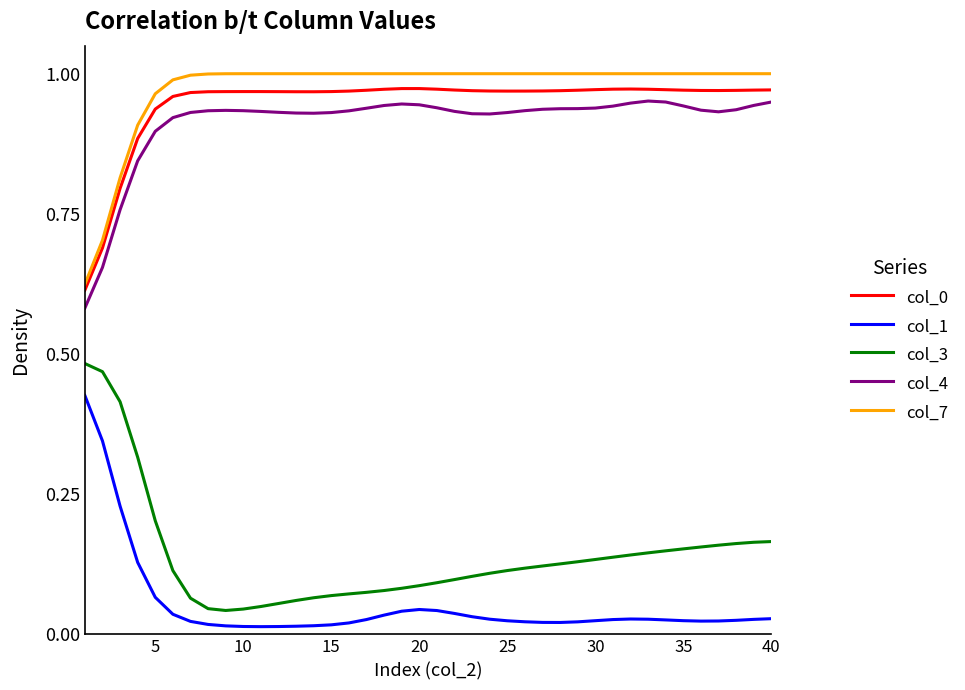

True or false: col_4 and col_7 intersect in this chart.

False